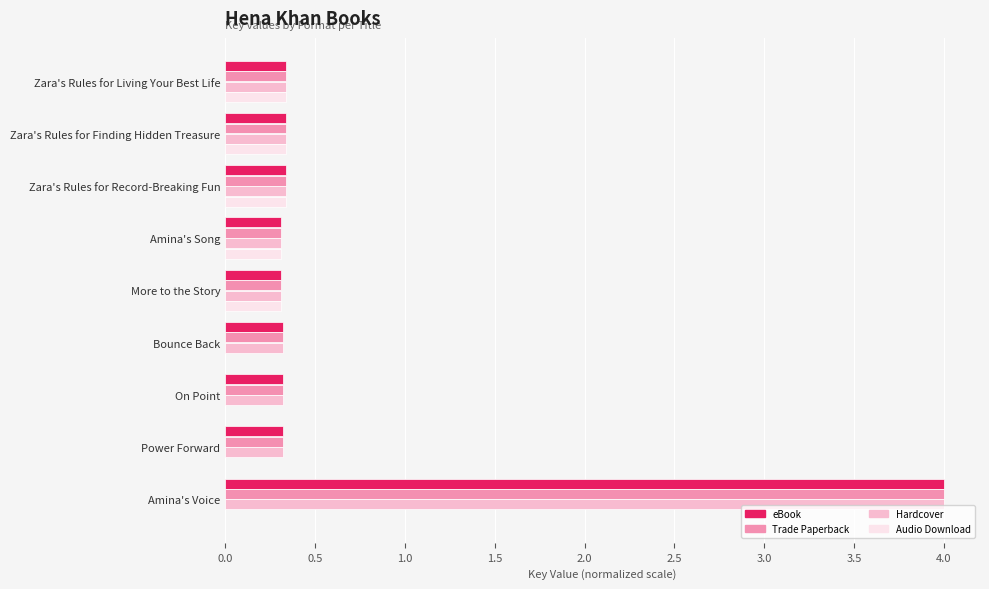

Is it true that Trade Paperback equals 0.1 at Amina's Song?

False